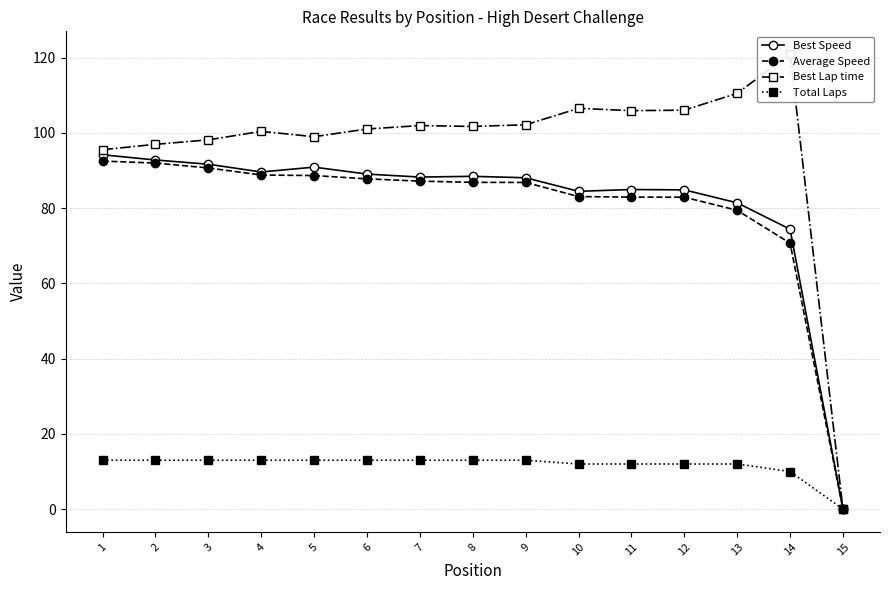

How many values in the Average Speed series are below 86?

6